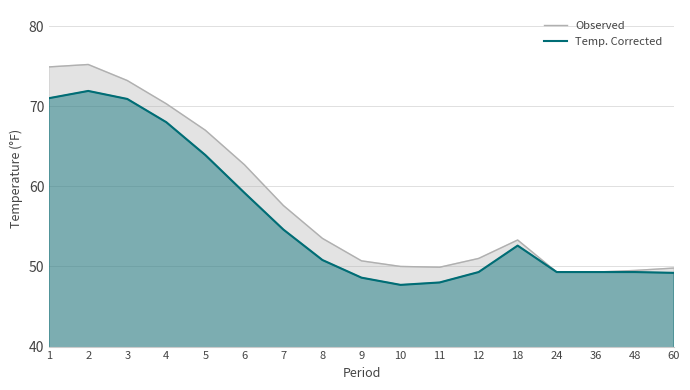

Between 3 and 9, which is larger?

3